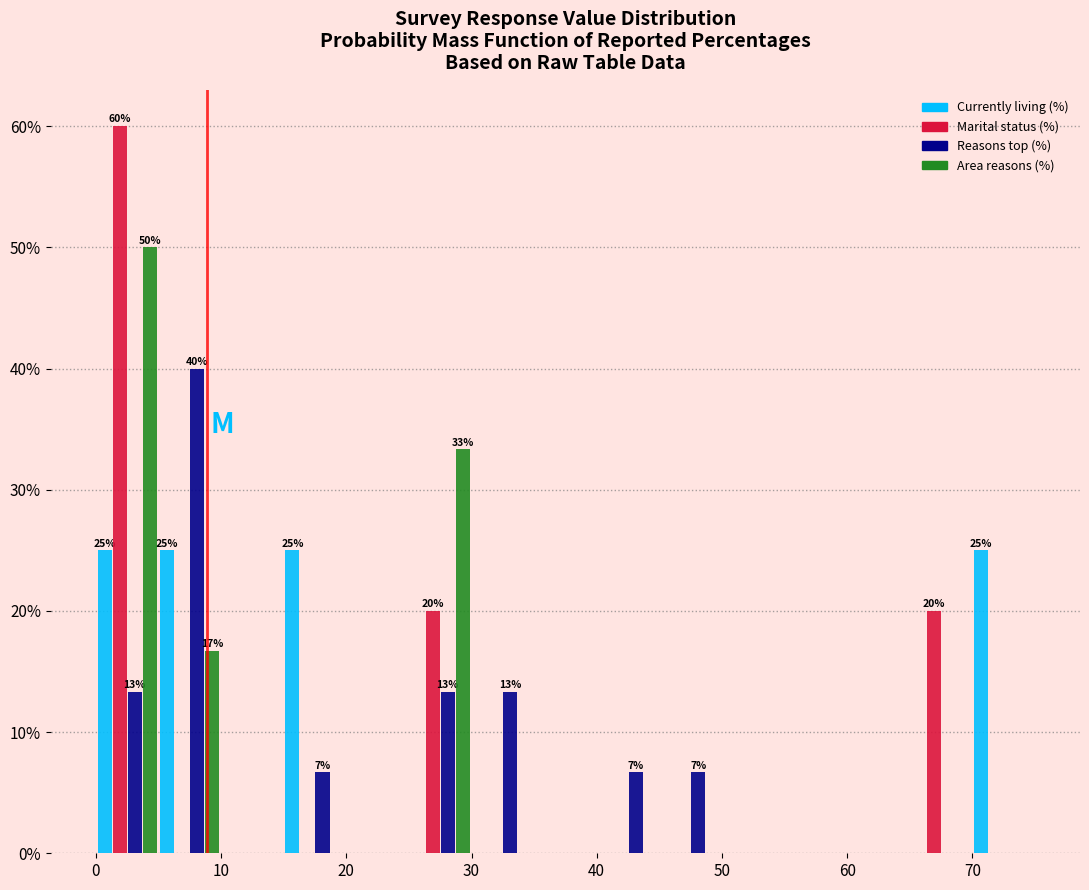

In the Marital status (%) series, which range on the x-axis has the tallest bar?

0 to 5